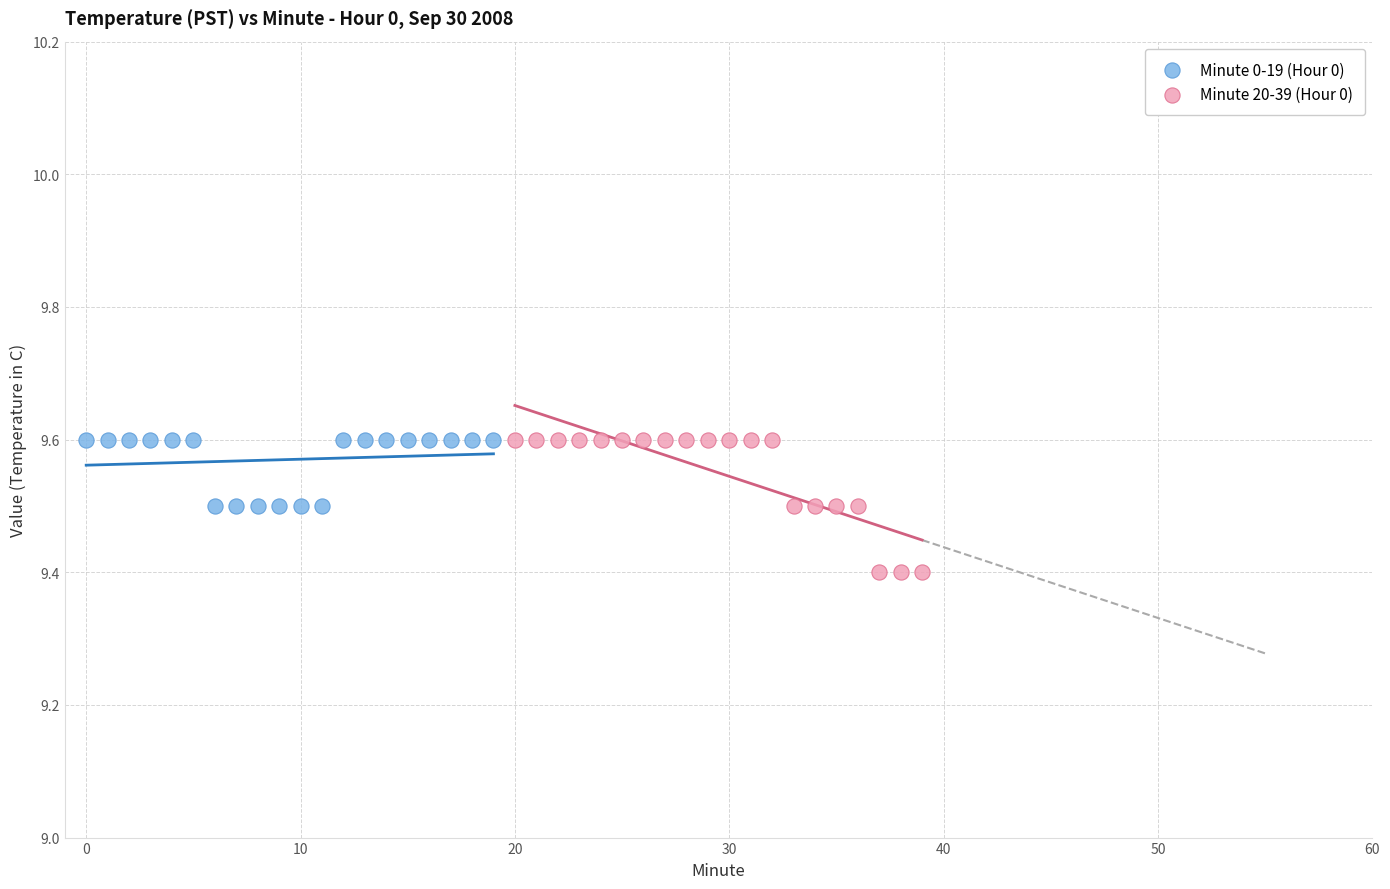

Which series reaches the minimum Y coordinate?

Minute 20-39 (Hour 0)